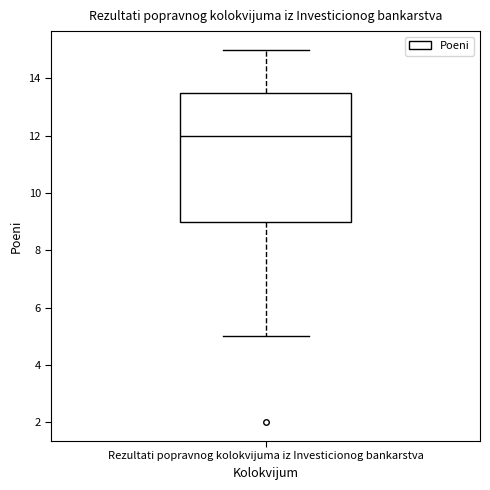

Where does the lower whisker of the box for Rezultati popravnog kolokvijuma iz Investicionog bankarstva end on the y-axis? The values are not printed on the chart, so give them approximately, as read against the axis.

5.0